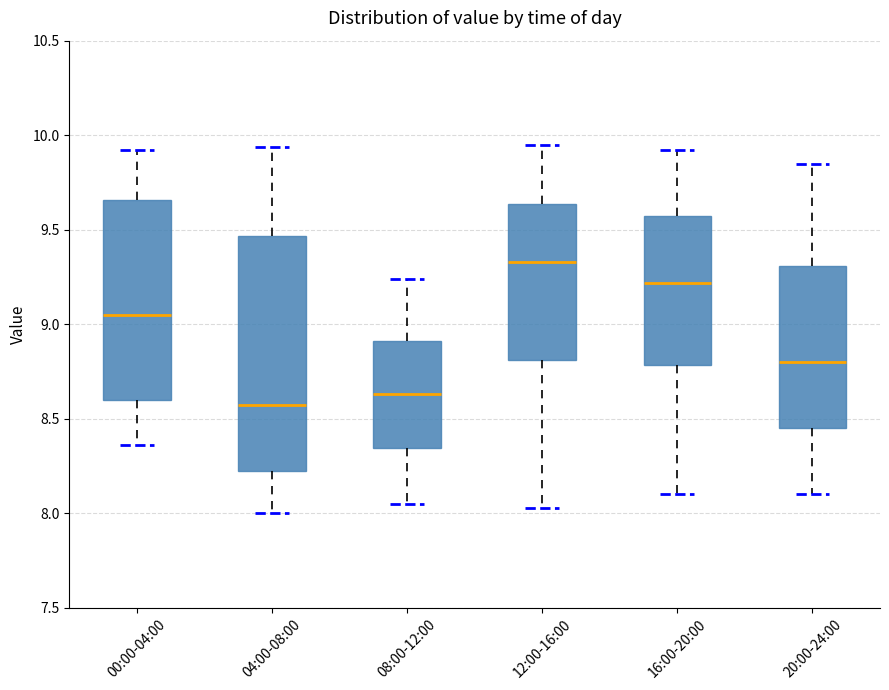

Which box is the tallest, from its lower edge to its upper edge?

04:00-08:00